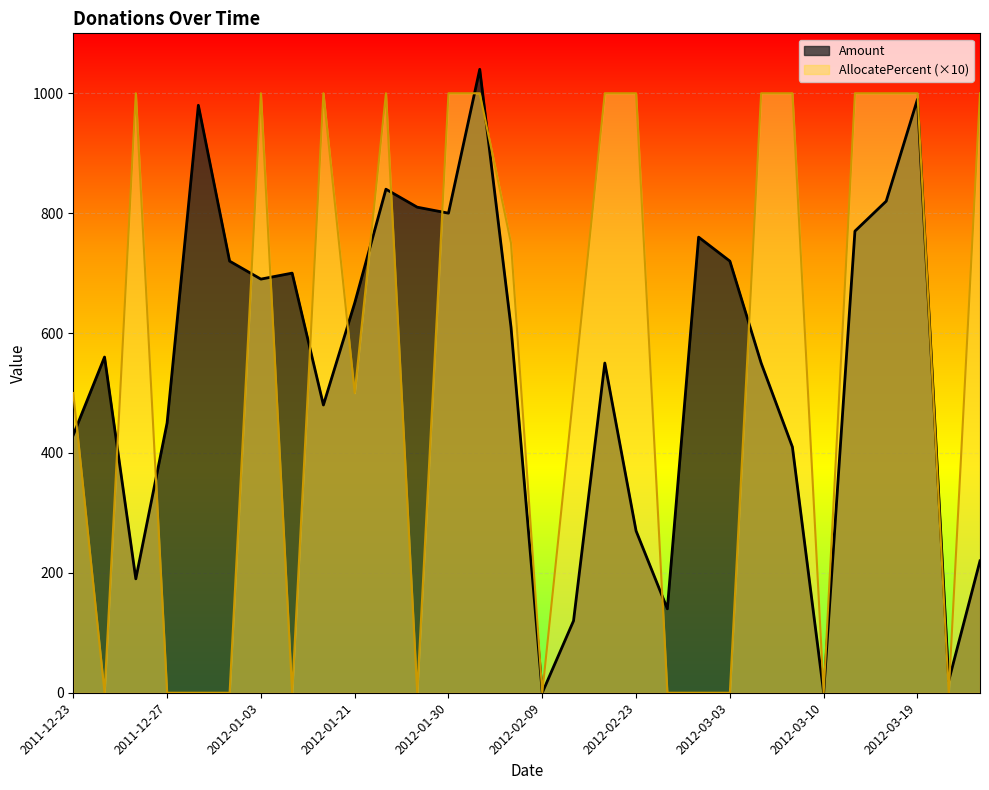

How many lines are shown in the chart?

2